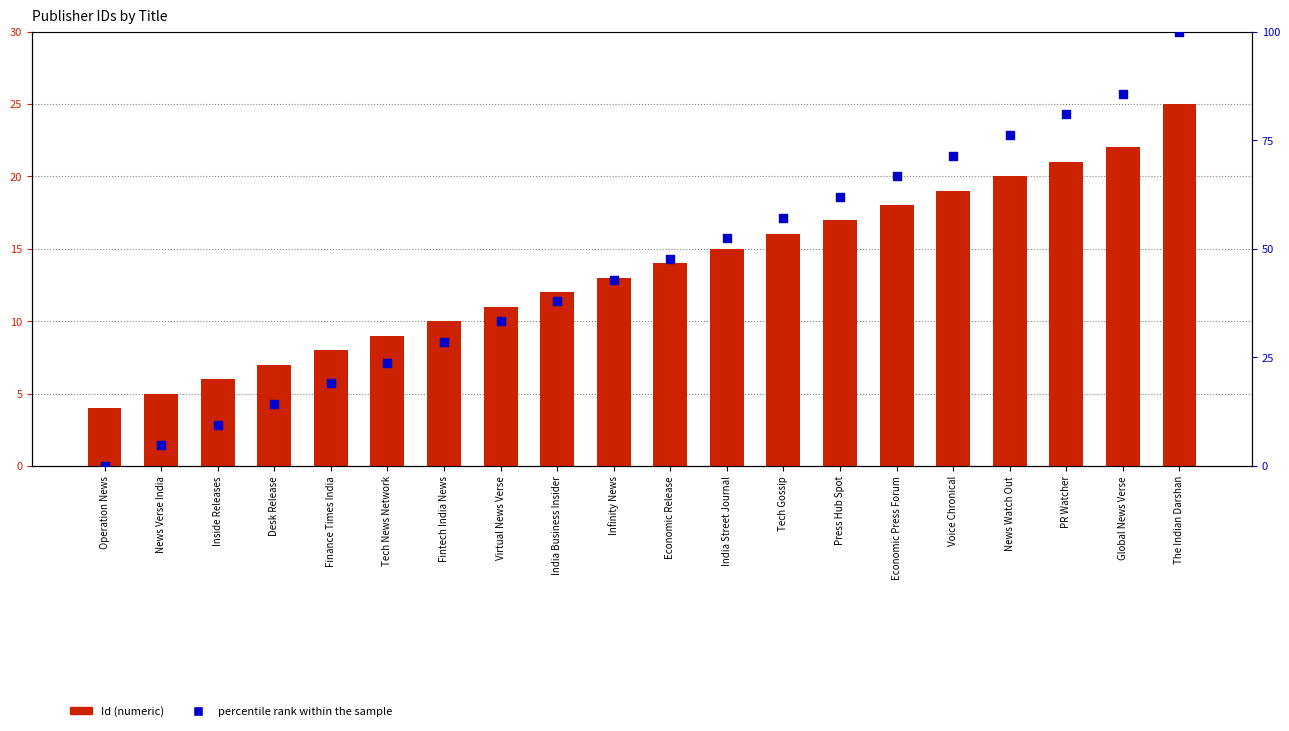

What are all the series names shown in the legend?

Id (numeric), percentile rank within the sample